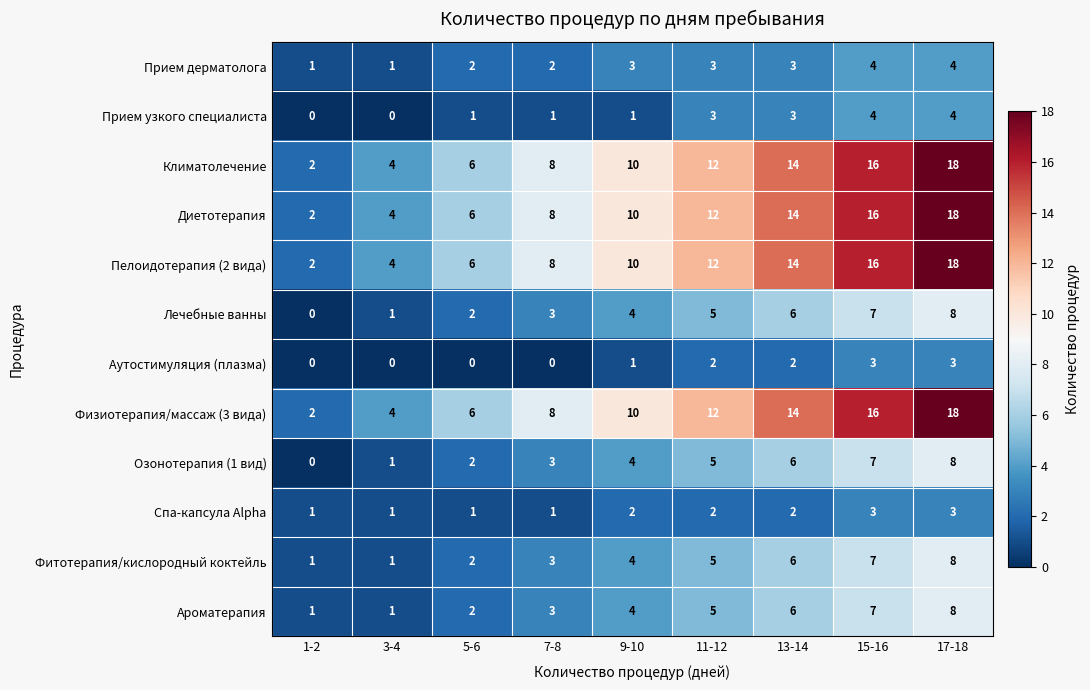

Is it true that Прием узкого специалиста equals 3 at 11-12?

True